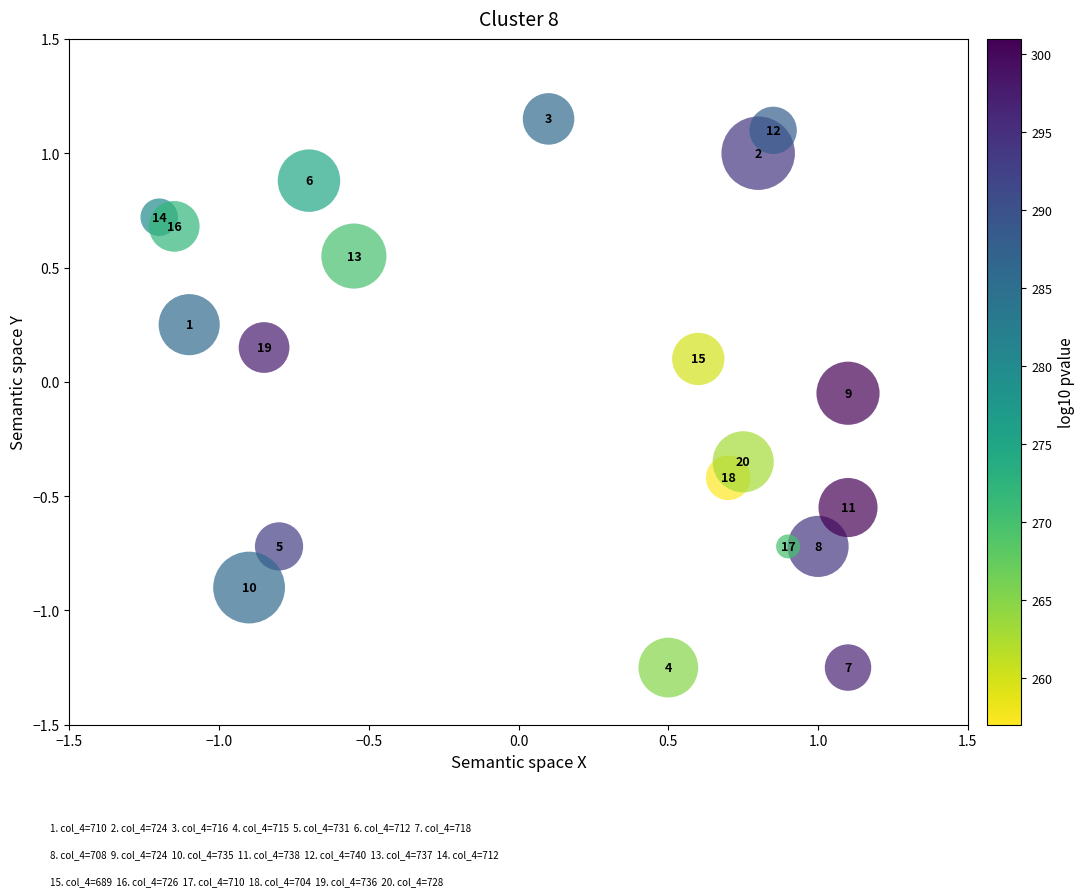

What is the range of Y values (max minus min)?

2.4